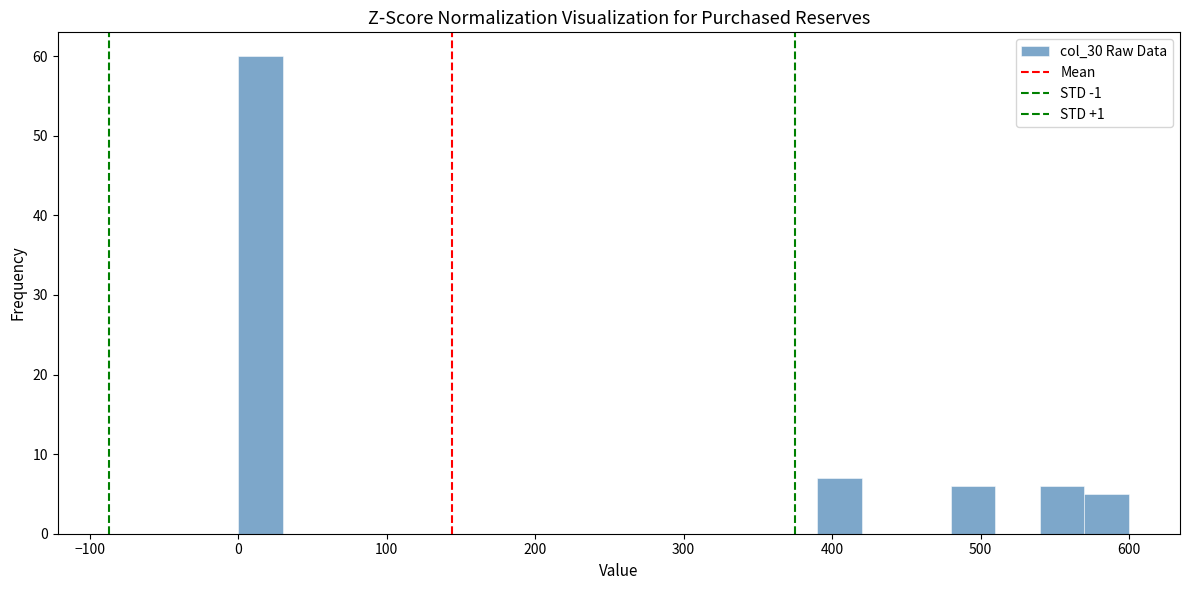

Read against the x-axis, roughly where is the centre of the tallest bar?

20